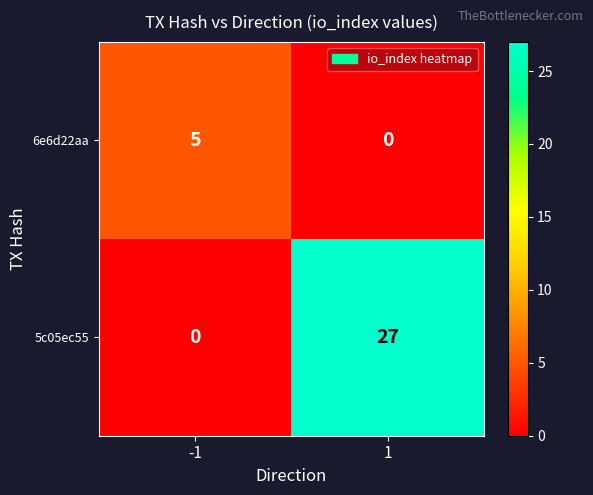

Reading left to right, list all the values displayed in this chart.

6e6d22aa: 5	0
5c05ec55: 0	27